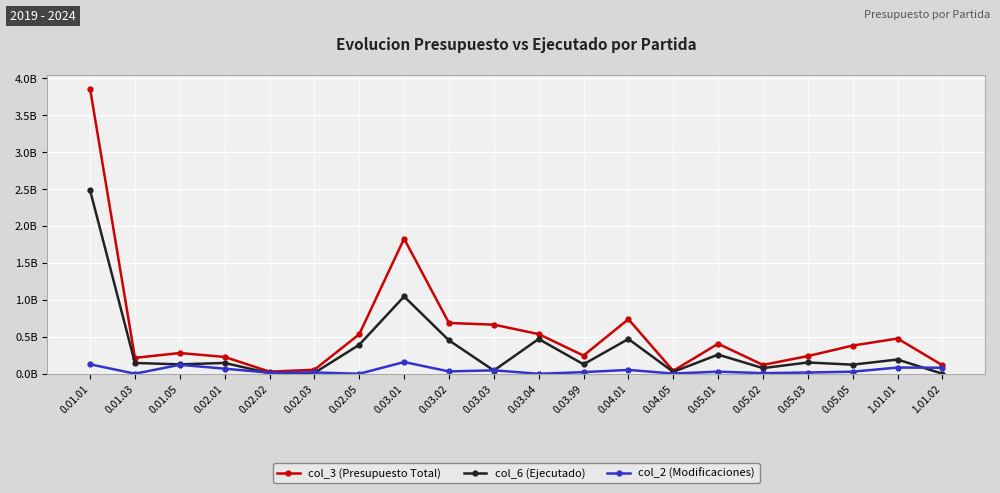

What is the total value across all series at 0.02.03?

84160576.9